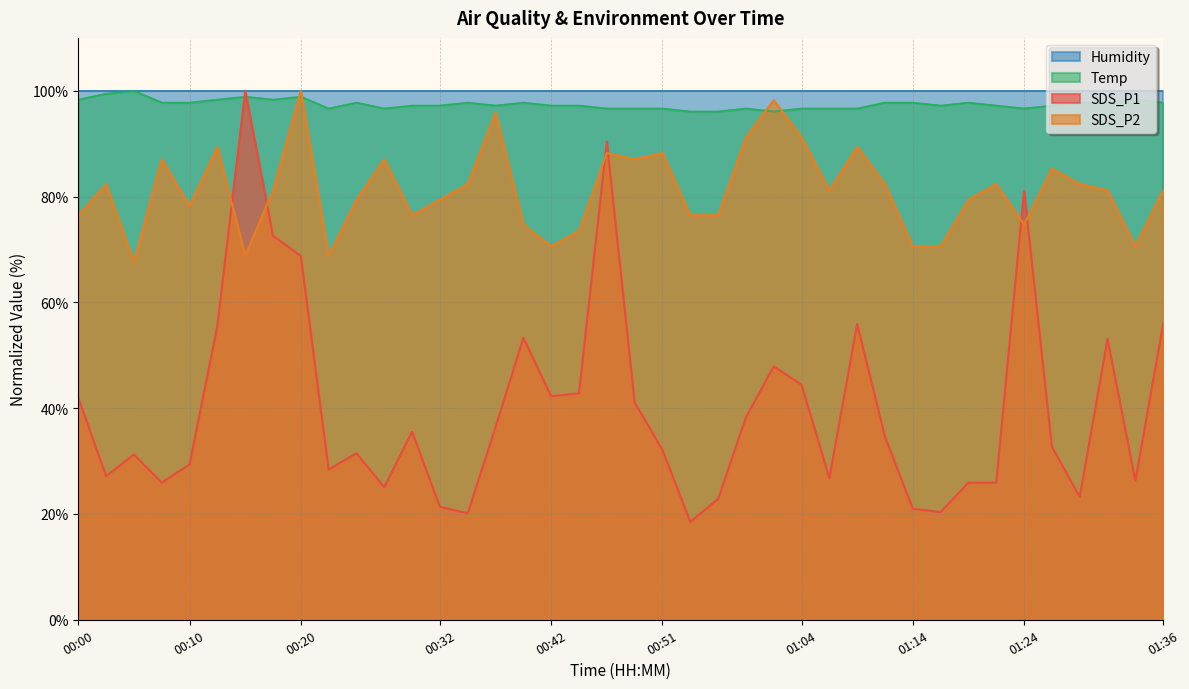

How many times do Temp and SDS_P1 cross each other?

2